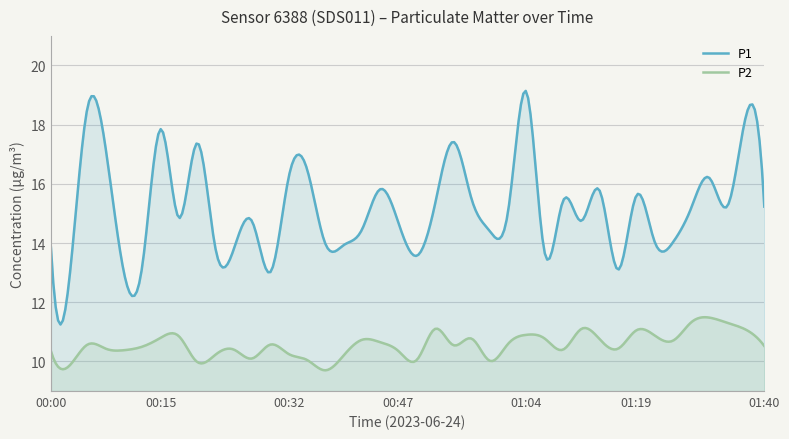

At which category does P2 reach its first local peak?

00:05